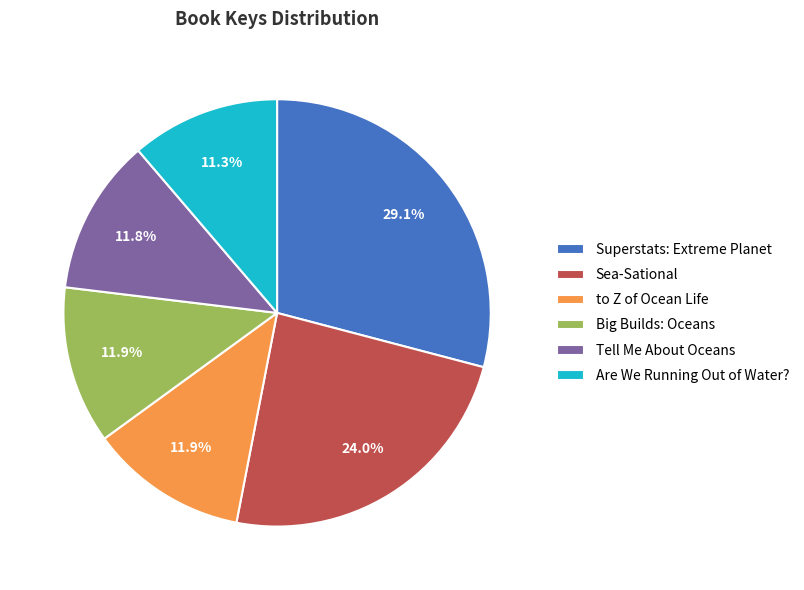

Is there a majority slice in this chart?

No